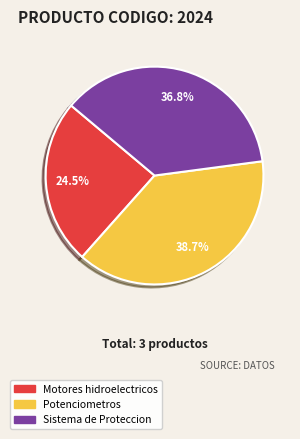

What is the largest slice in the pie chart?

Potenciometros